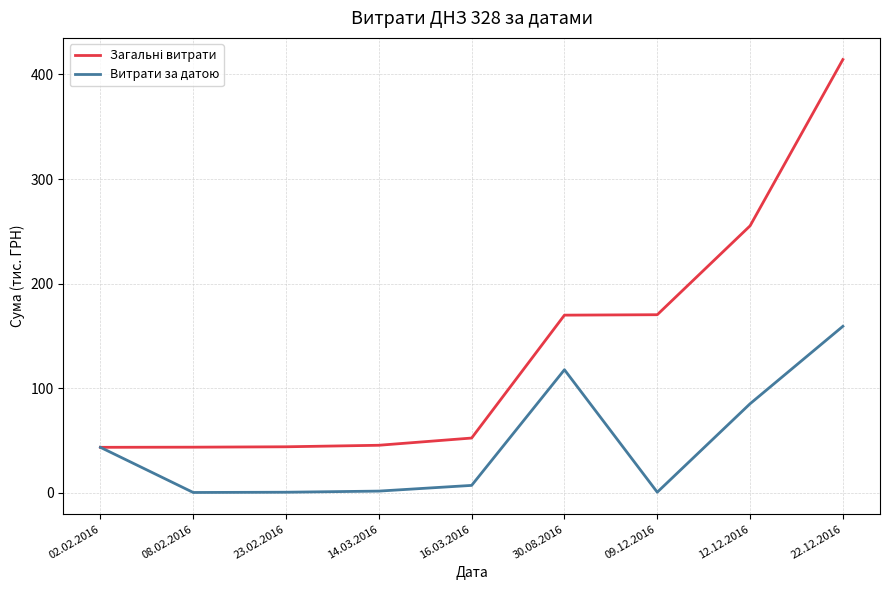

The Витрати за датою series shows 0.4 at 09.12.2016. True or false?

True